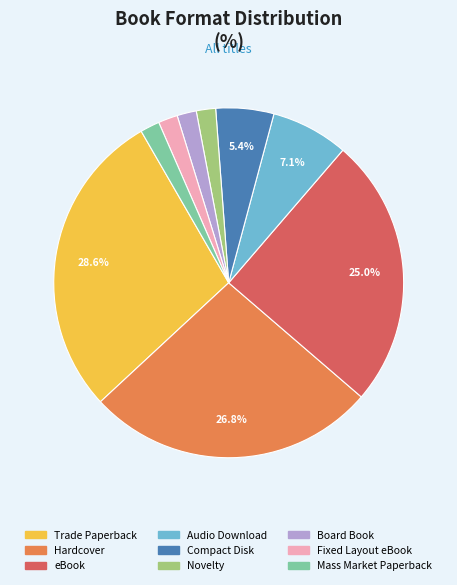

How many segments does this pie chart have?

9